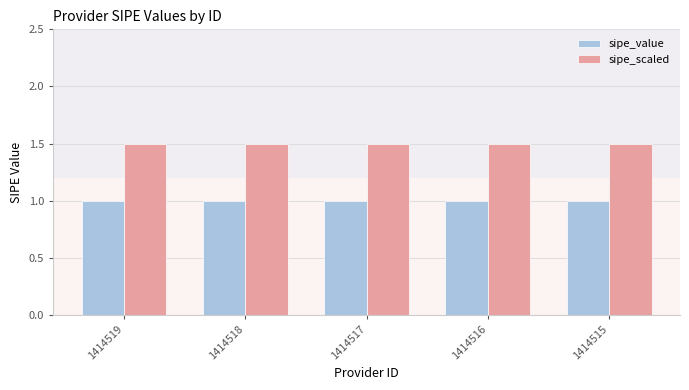

Is the value of sipe_value at 1414517 greater than the value of sipe_scaled at 1414519?

No